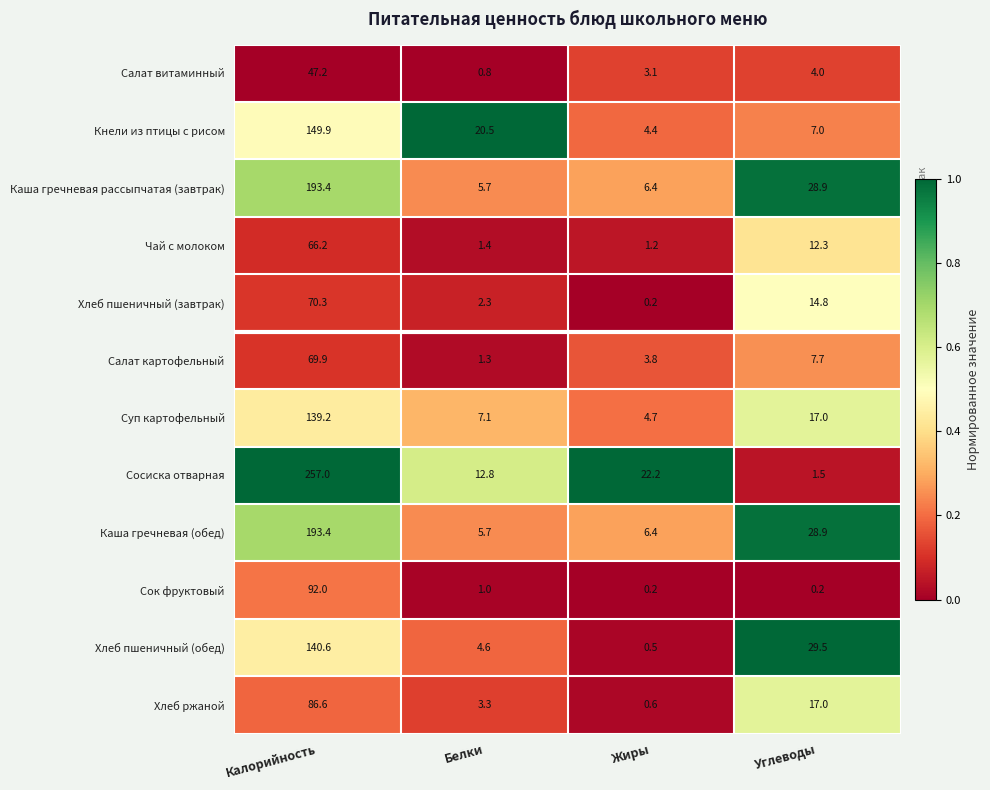

Which series has the largest range (max minus min)?

Сосиска отварная